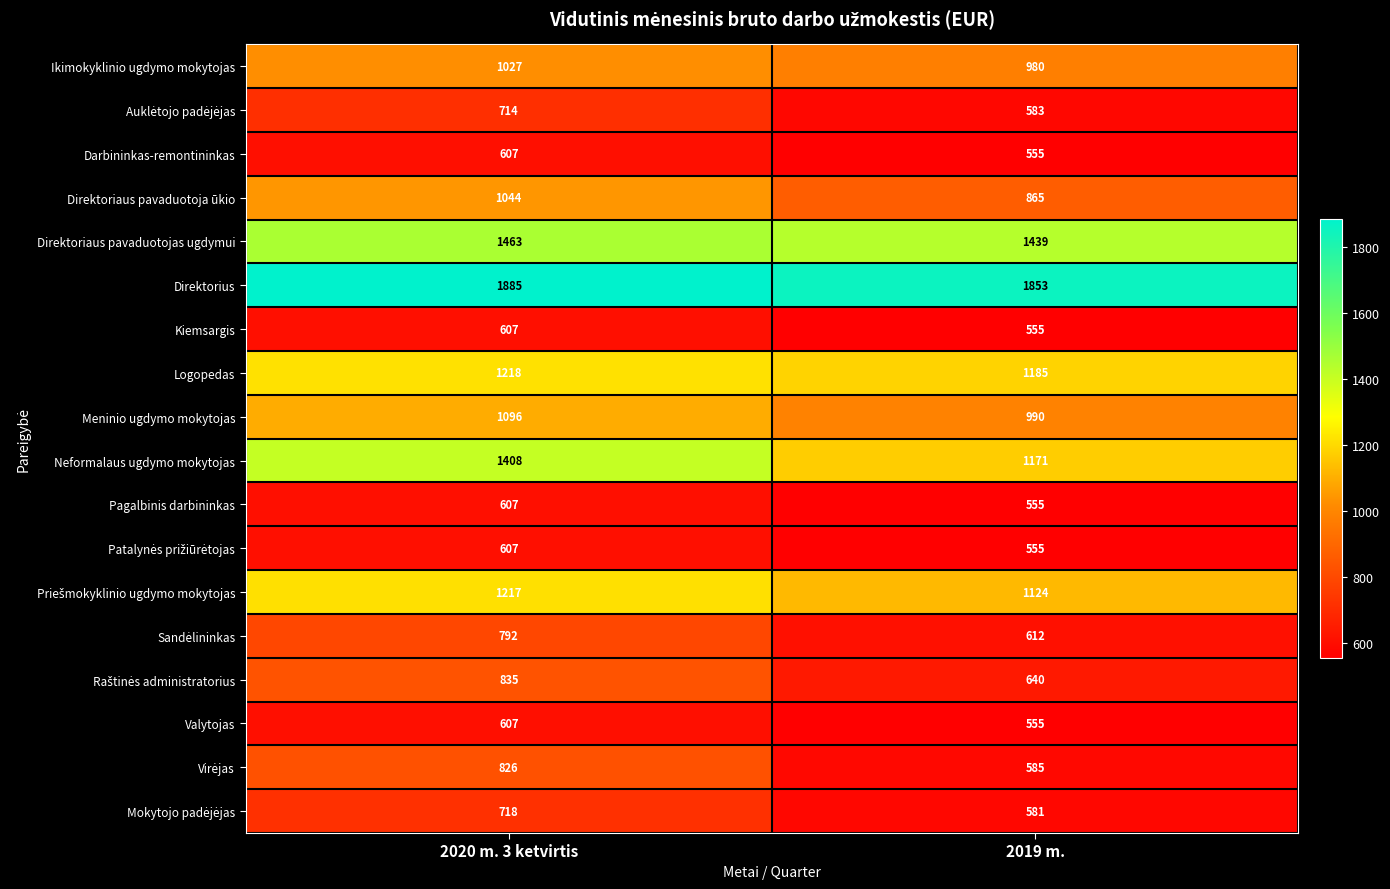

What is the minimum value shown in the chart?

555